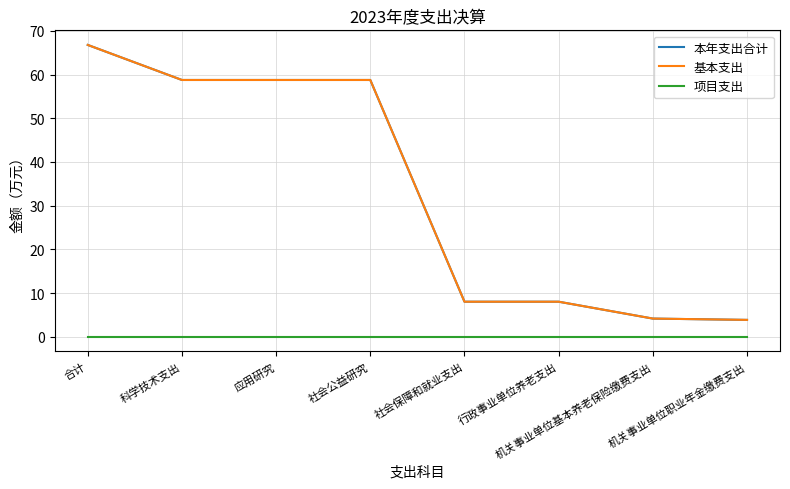

What is the sum of the 基本支出 values at 科学技术支出 and 应用研究?

117.5